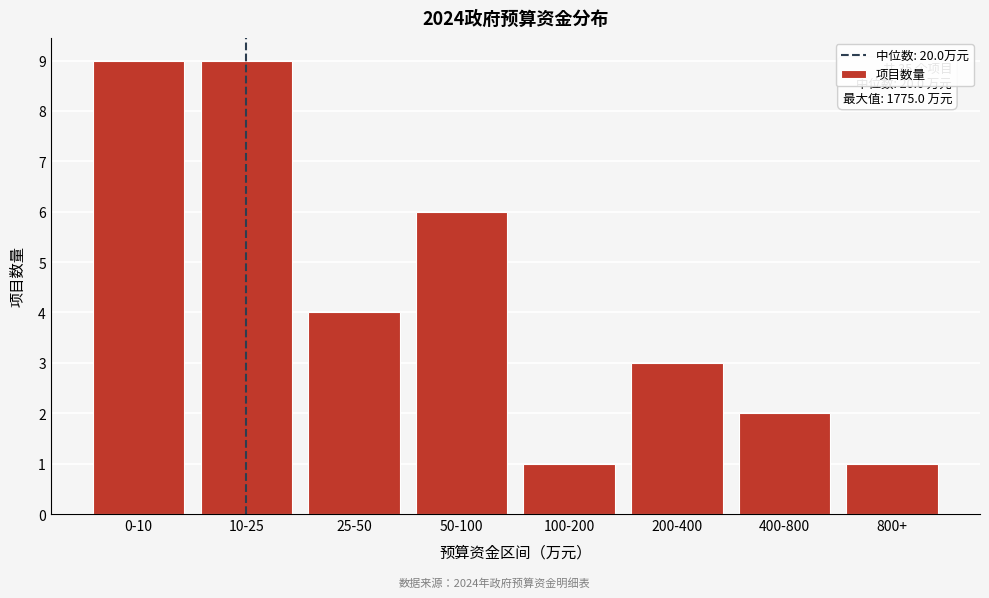

Reading right to left, list all the values displayed in this chart.

1	2	3	1	6	4	9	9